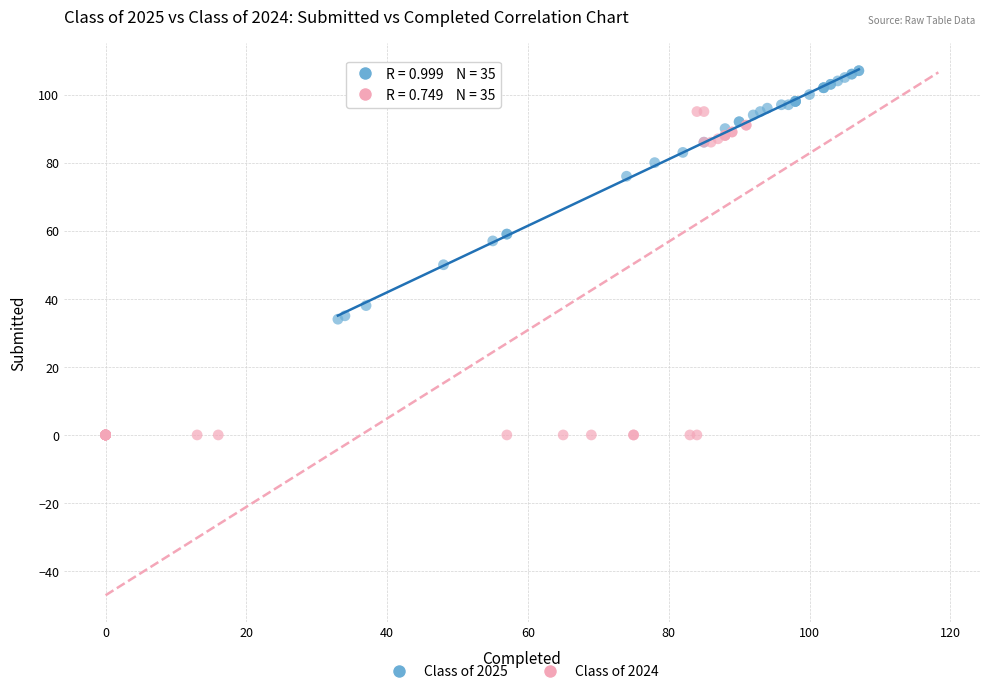

Which series has the largest Y range (max minus min)?

Class of 2024